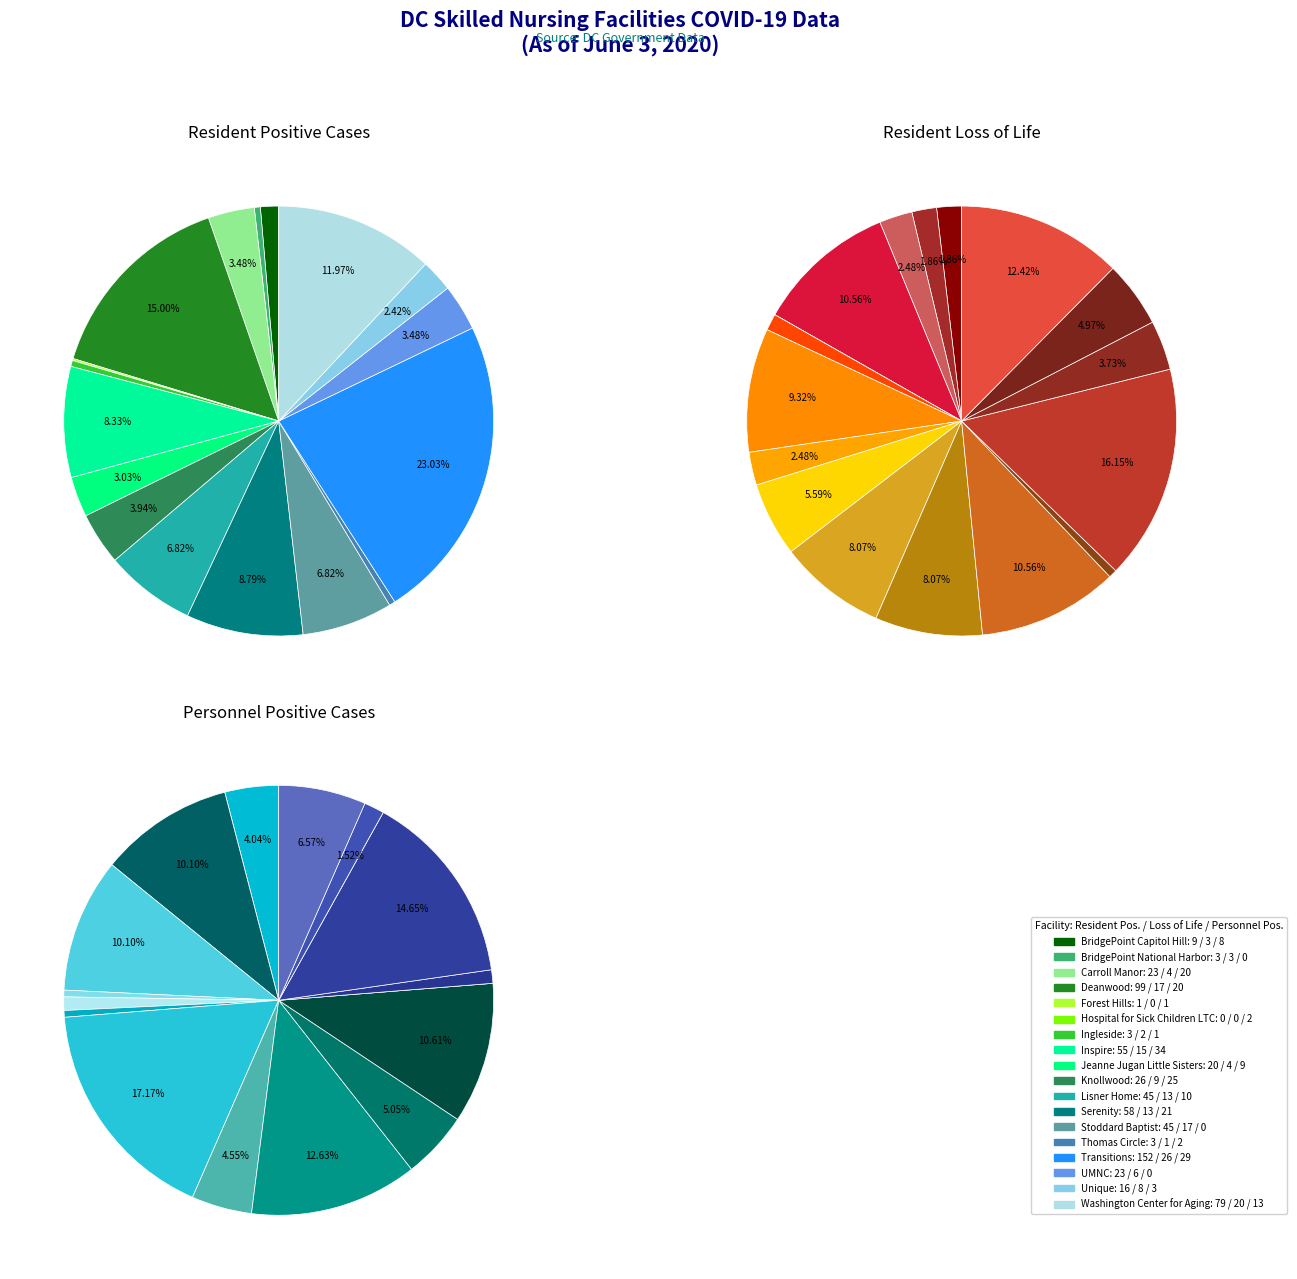

Which series has the widest spread of values?

Resident Positive Cases